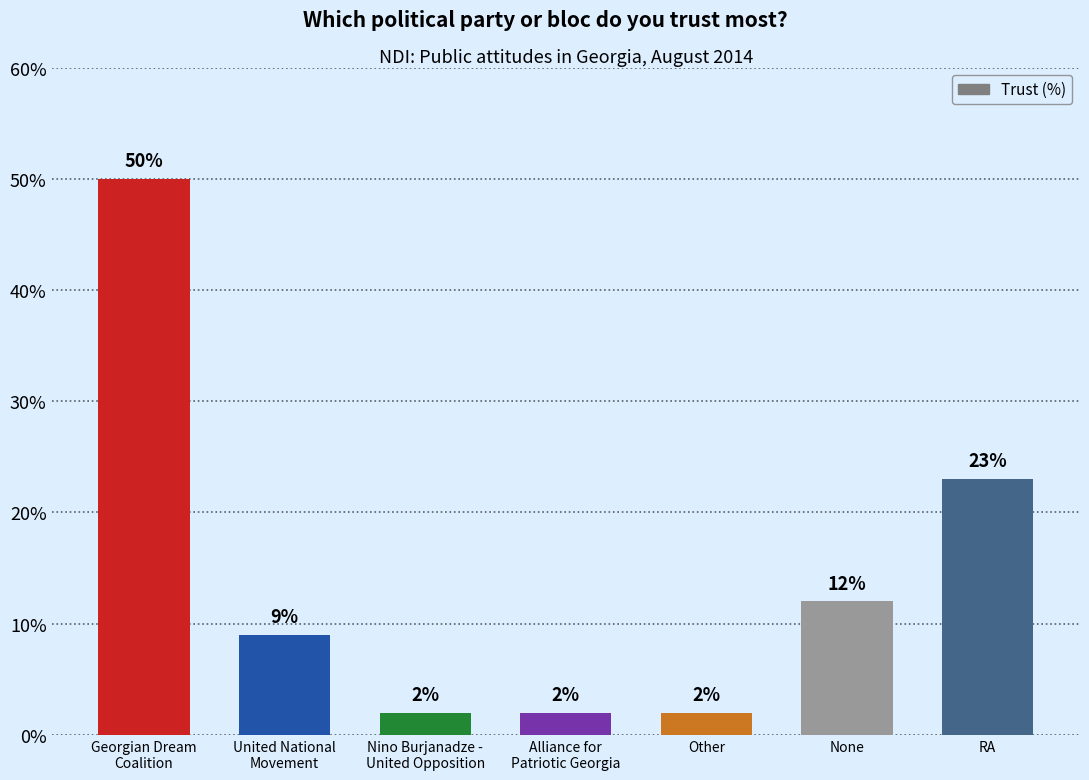

What is the maximum value shown in the chart?

50